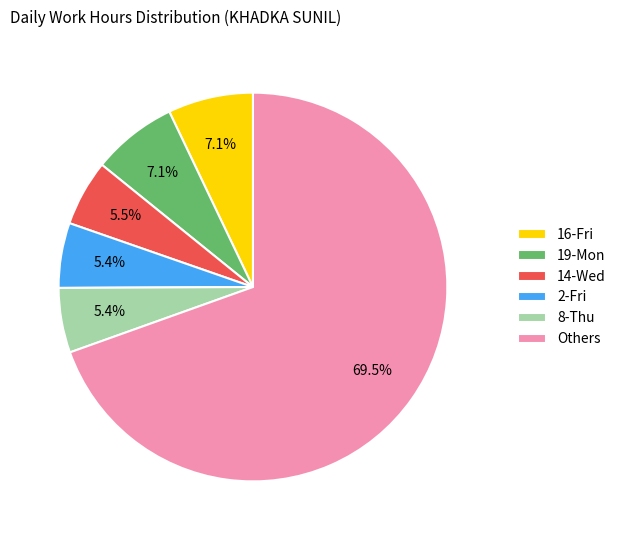

True or false: 2-Fri accounts for 1% of the total.

False